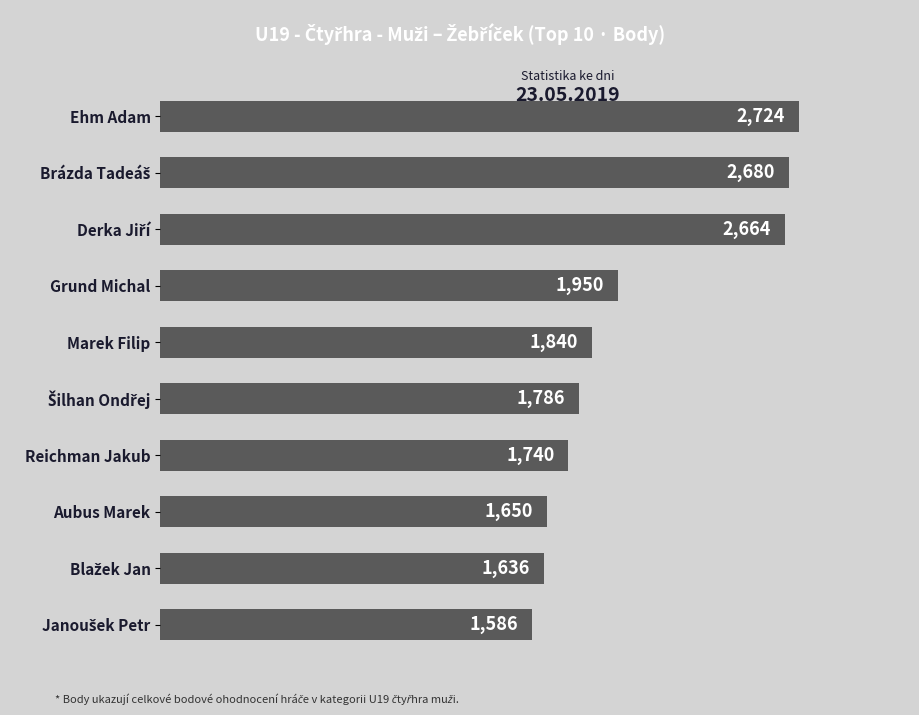

What is the value of the 8th bar from the top?

1650